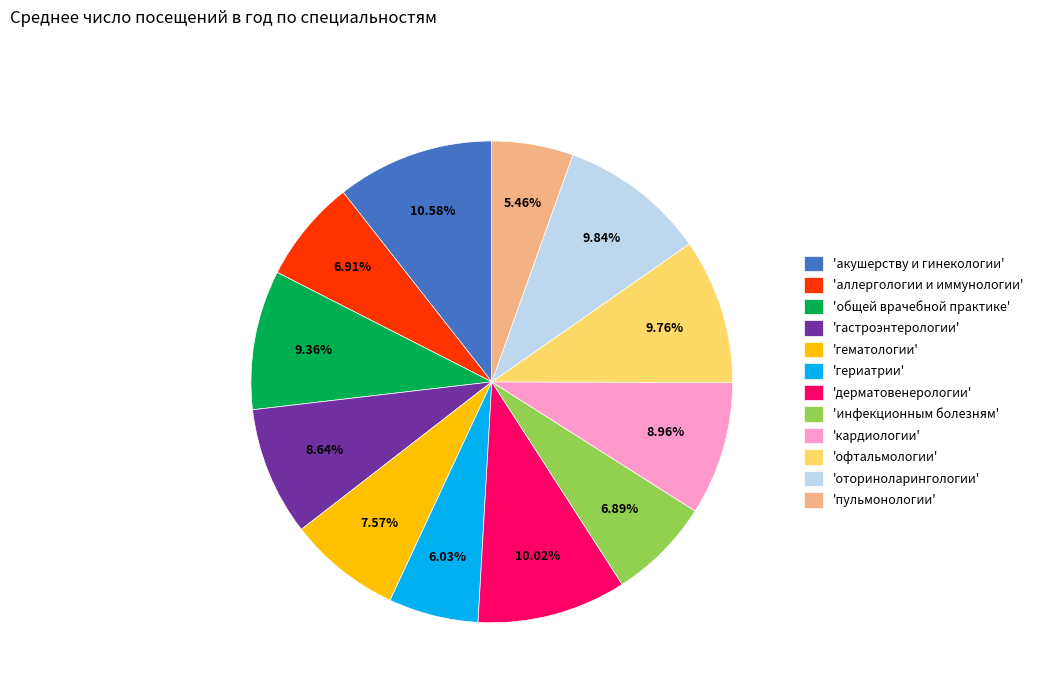

To the nearest percent, what is the difference between the largest and smallest slice percentages?

5%